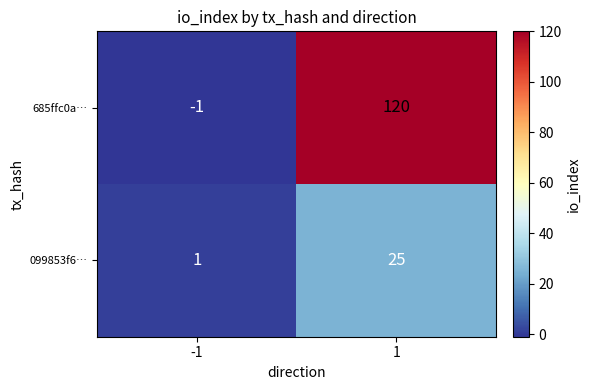

Which series has the largest total across all categories?

685ffc0a…